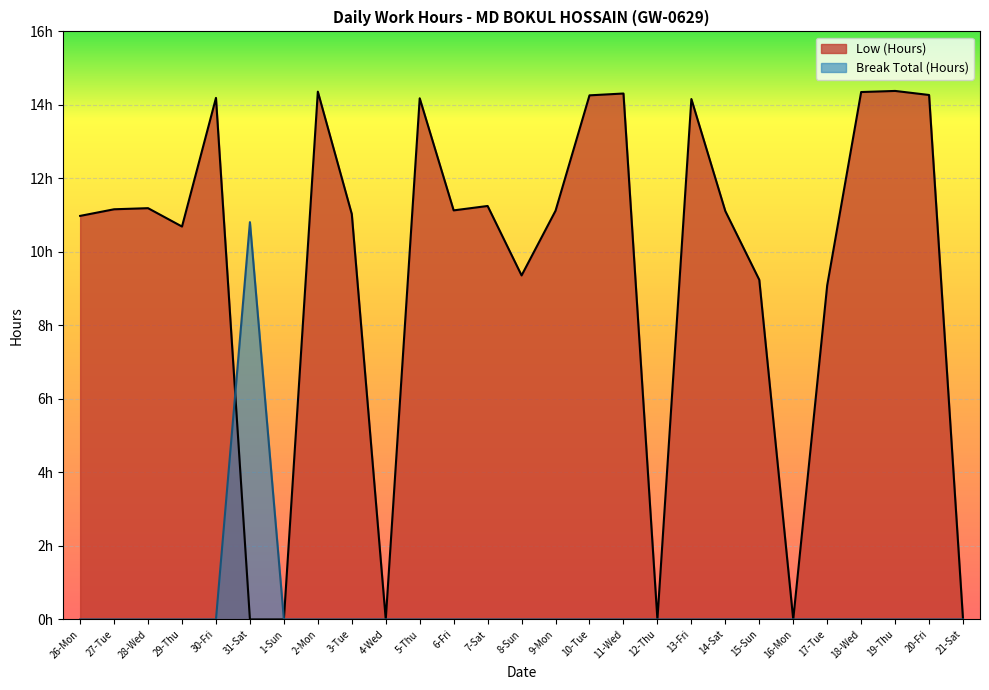

What is the label of the 10th point from the right?

12-Thu